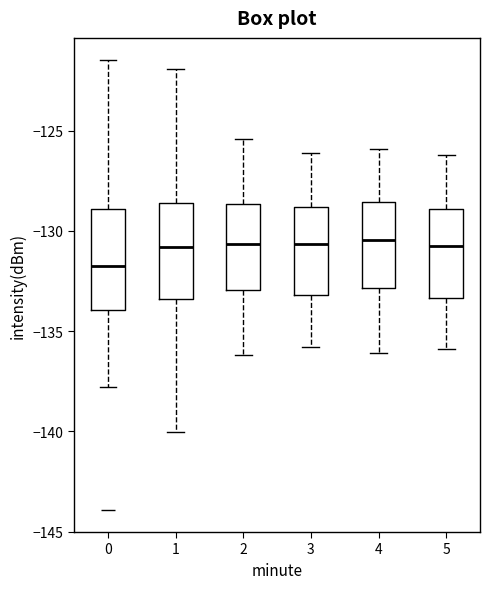

Reading left to right, read every box against the y-axis: the position of its median line, the range the box covers, and the ends of its whiskers. The values are not printed on the chart, so give them approximately, as read against the axis.

0: median -131.5, box -134.0 to -129.0, whiskers -138.0 to -121.5
1: median -131.0, box -133.5 to -128.5, whiskers -140.0 to -122.0
2: median -130.5, box -133.0 to -128.5, whiskers -136.0 to -125.5
3: median -130.5, box -133.0 to -129.0, whiskers -136.0 to -126.0
4: median -130.5, box -133.0 to -128.5, whiskers -136.0 to -126.0
5: median -130.5, box -133.5 to -129.0, whiskers -136.0 to -126.0